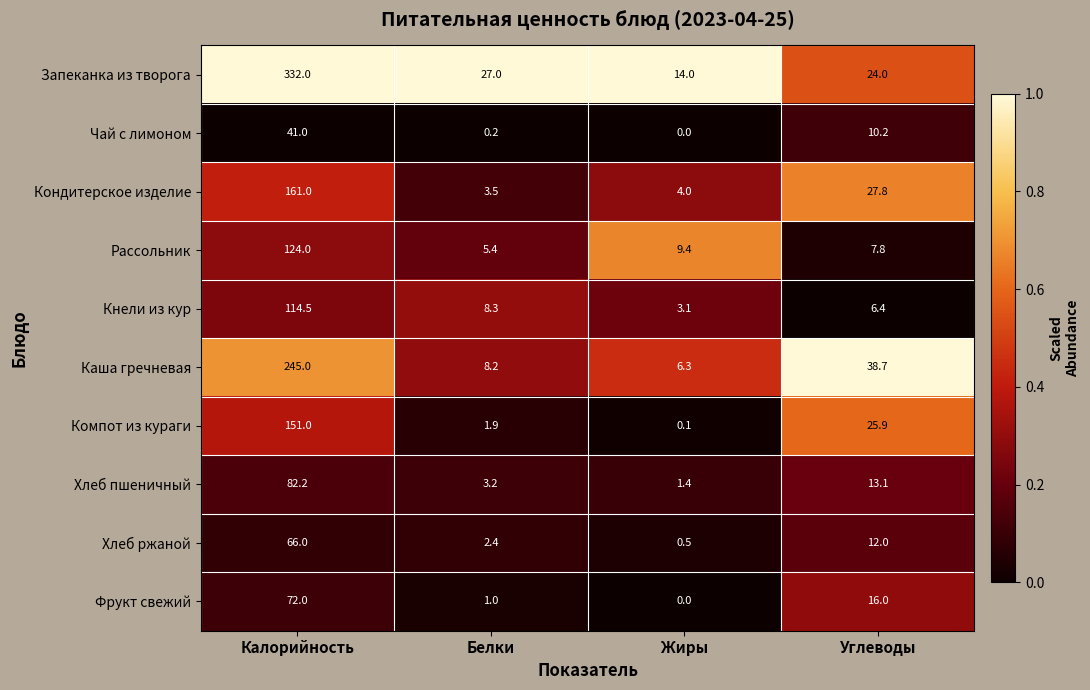

Is it true that Хлеб пшеничный equals 1.4 at Жиры?

True